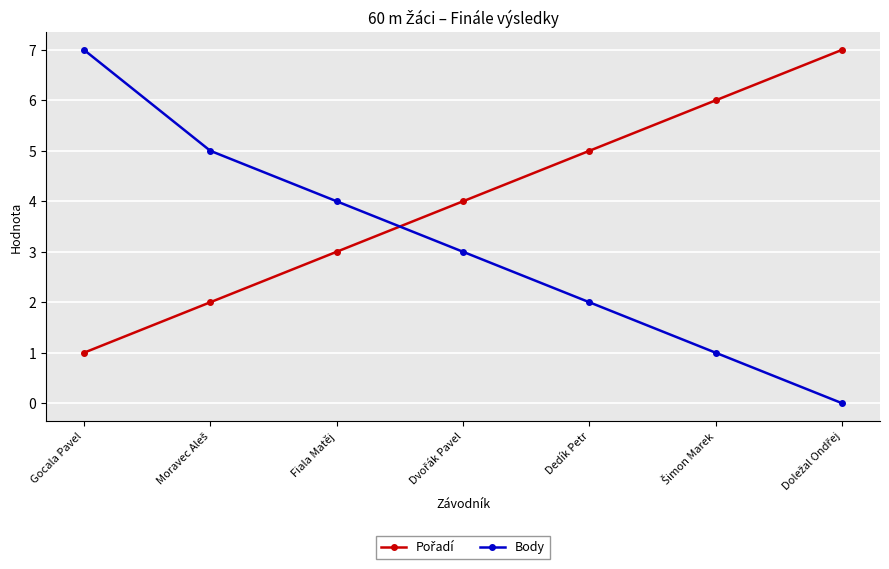

What is the difference between the Body values at Fiala Matěj and Gocala Pavel?

3